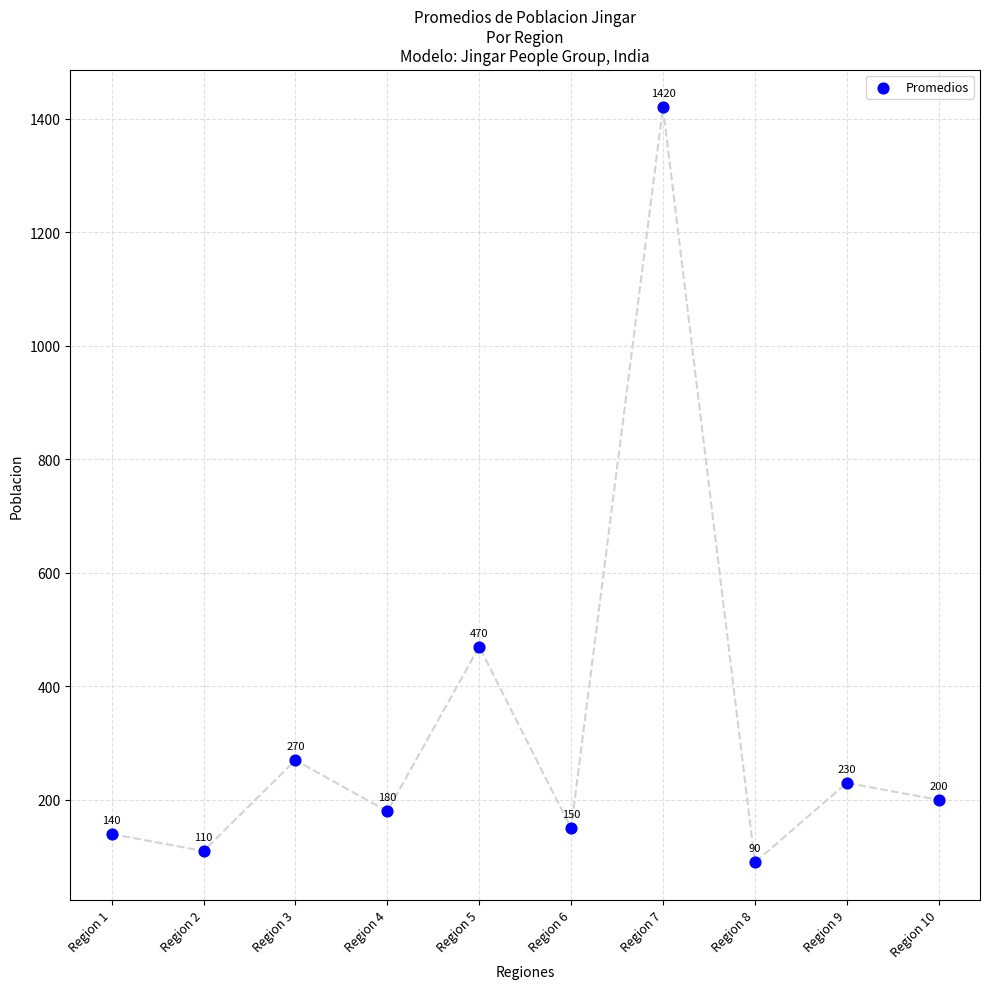

What is the range of Y values (max minus min)?

1330